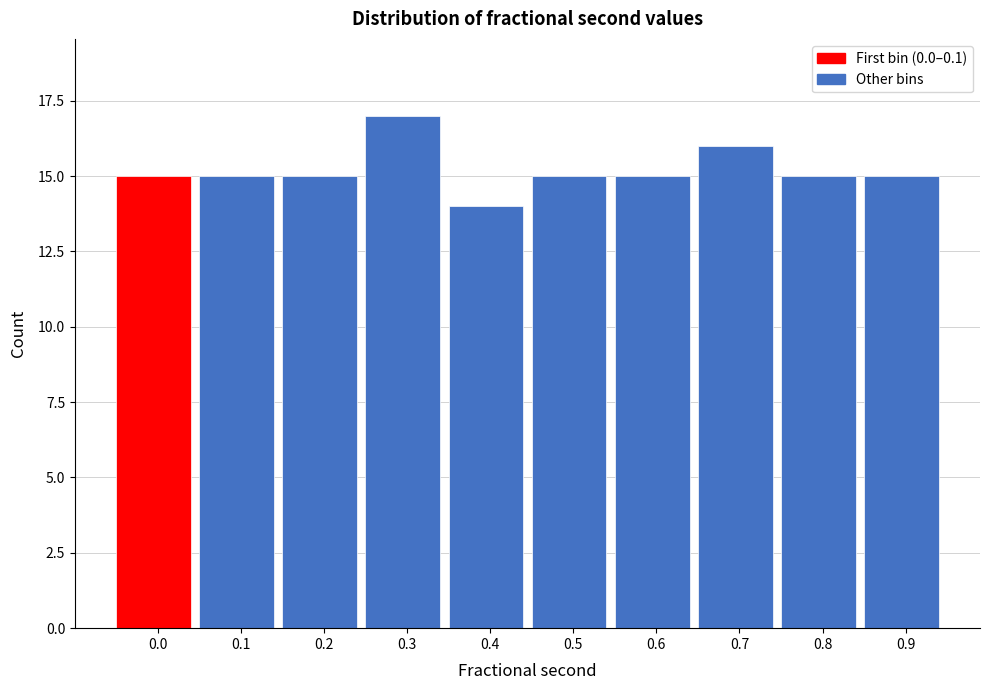

Reading right to left, what are all the values shown in this chart?

0.9=15	0.8=15	0.7=16	0.6=15	0.5=15	0.4=14	0.3=17	0.2=15	0.1=15	0.0=15